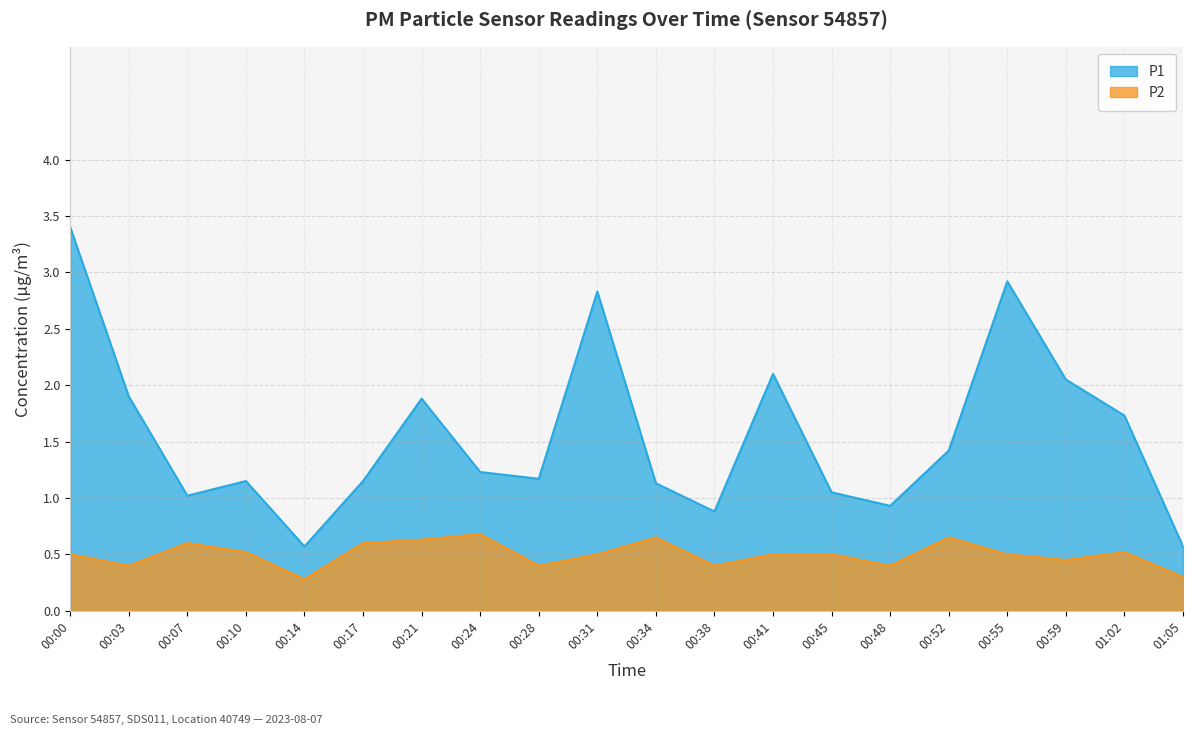

Reading left to right, what are all the values shown in this chart?

P1: 00:00=3.4	00:03=1.9	00:07=1.0	00:10=1.1	00:14=0.6	00:17=1.1	00:21=1.9	00:24=1.2	00:28=1.2	00:31=2.8	00:34=1.1	00:38=0.9	00:41=2.1	00:45=1.1	00:48=0.9	00:52=1.4	00:55=2.9	00:59=2.0	01:02=1.7	01:05=0.6
P2: 00:00=0.5	00:03=0.4	00:07=0.6	00:10=0.5	00:14=0.3	00:17=0.6	00:21=0.6	00:24=0.7	00:28=0.4	00:31=0.5	00:34=0.7	00:38=0.4	00:41=0.5	00:45=0.5	00:48=0.4	00:52=0.7	00:55=0.5	00:59=0.5	01:02=0.5	01:05=0.3